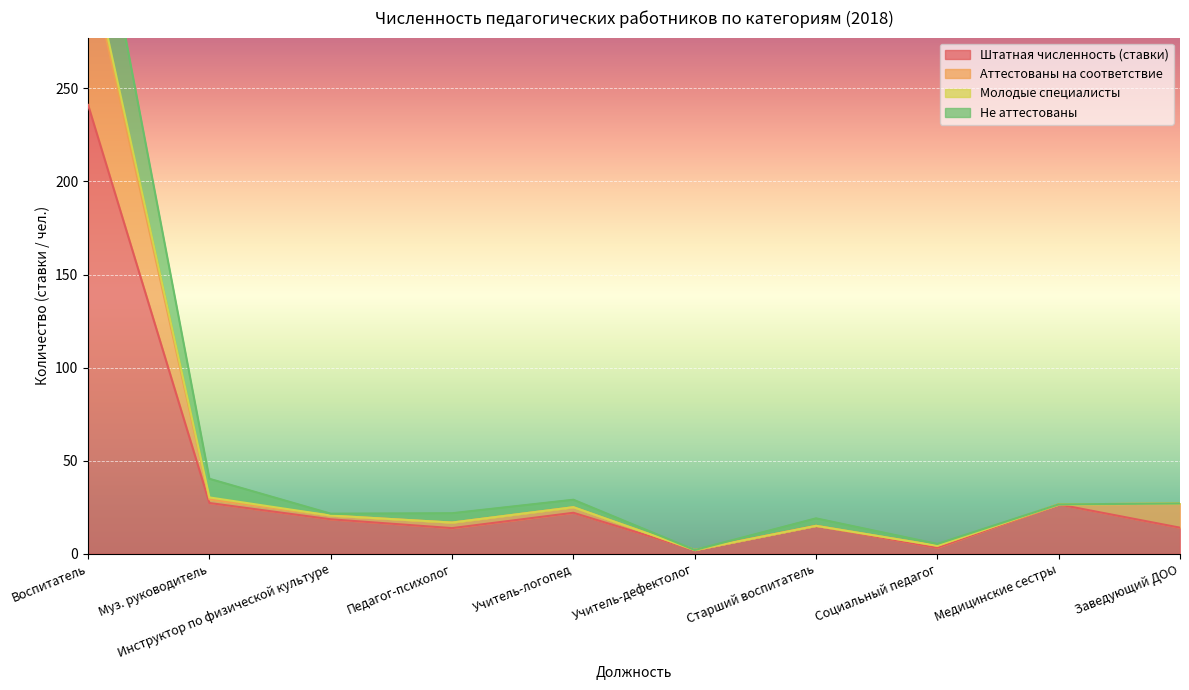

Where is the first local maximum for Аттестованы на соответствие?

Учитель-логопед